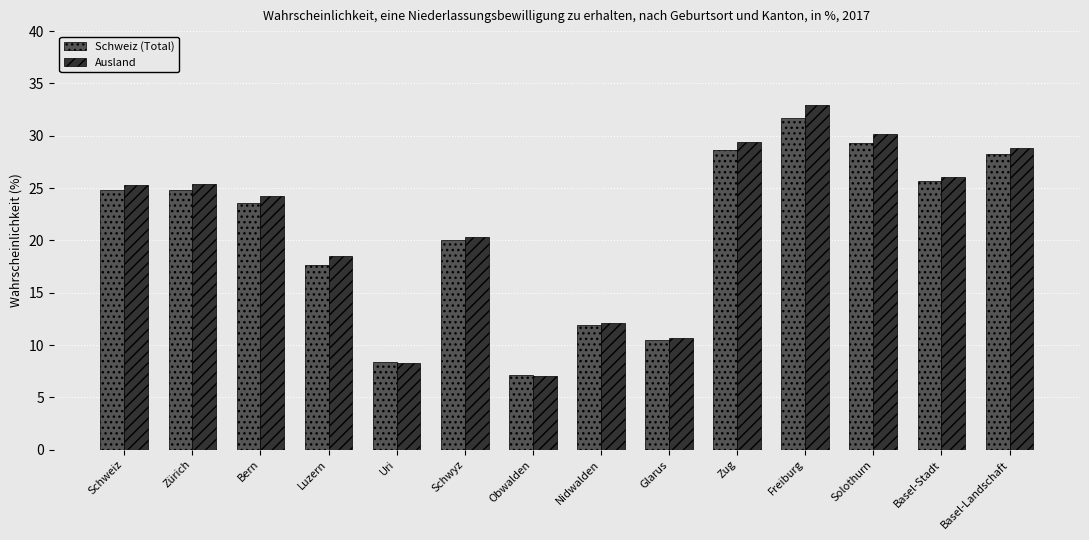

What is the sum of the Ausland values at Schwyz and Uri?

28.6